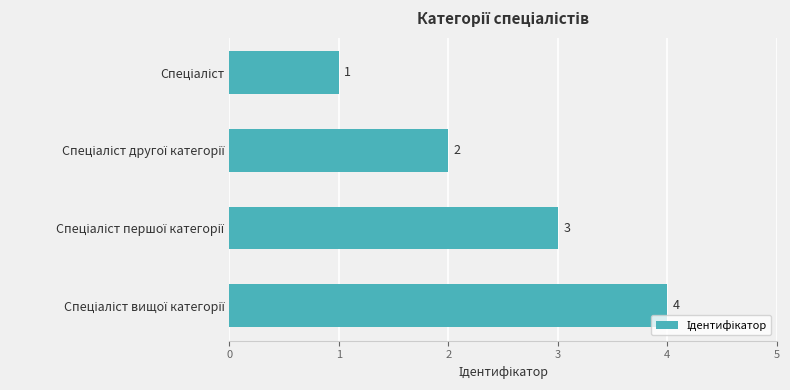

What is the value of the 4th bar from the top?

4